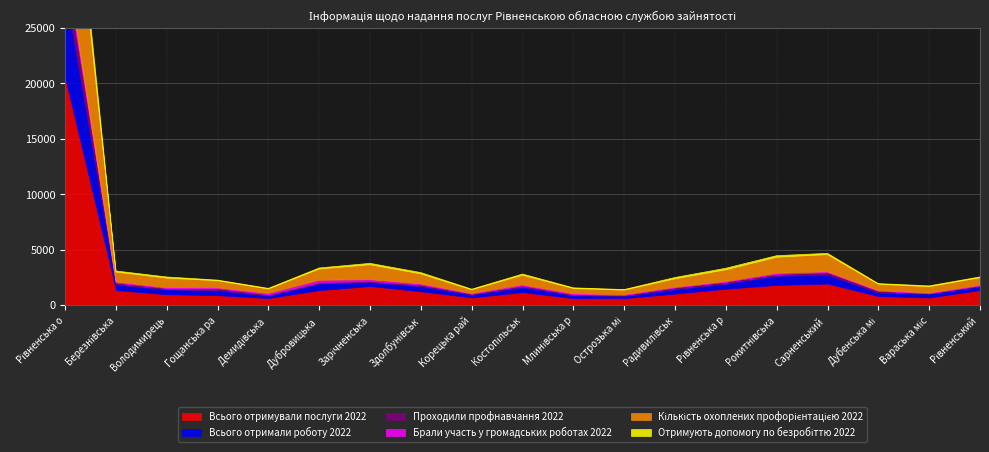

True or false: Отримують допомогу по безробіттю 2022 and Всього отримували послуги 2022 cross at least once.

False